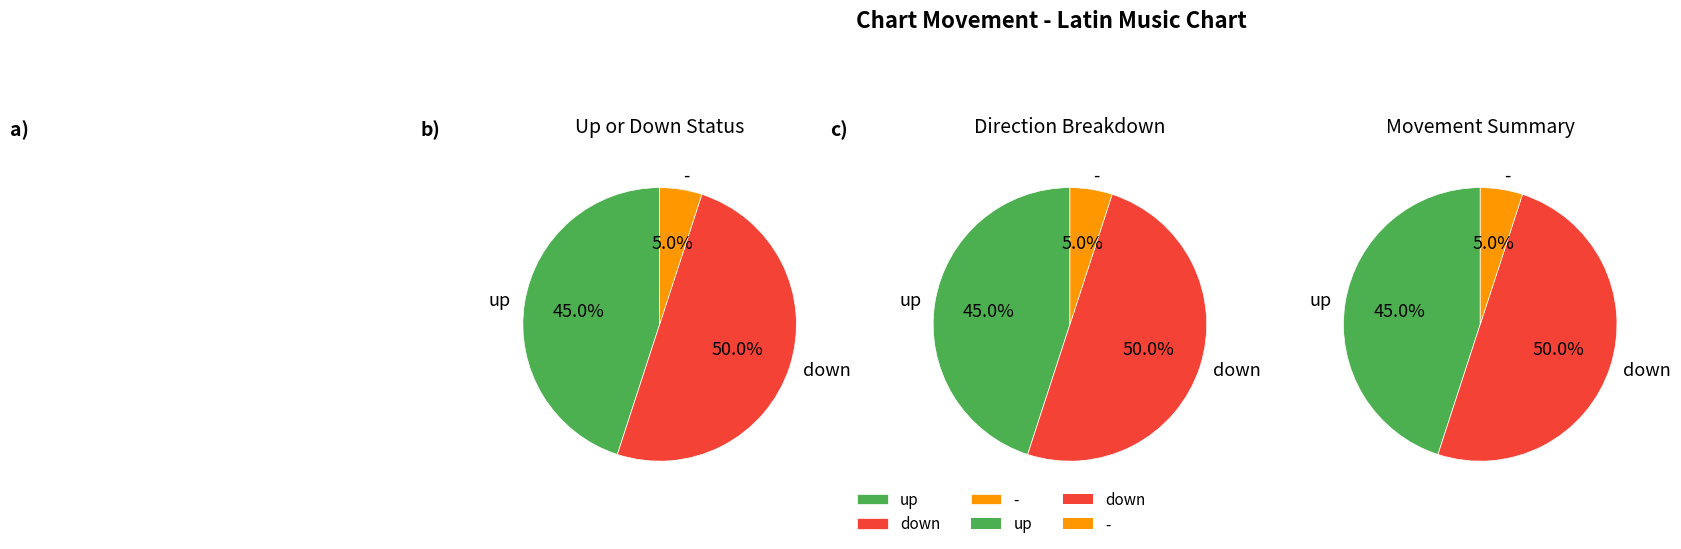

Is it true that - is 5% of the pie?

True